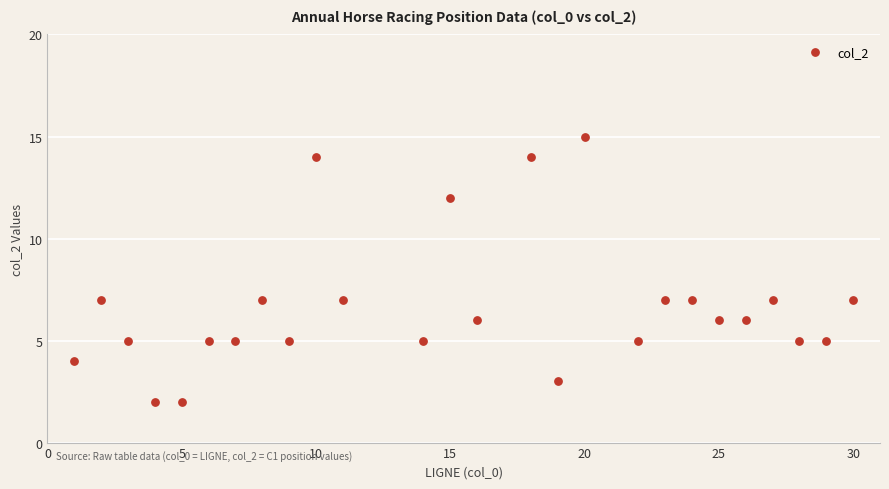

What is the range of Y values (max minus min)?

13